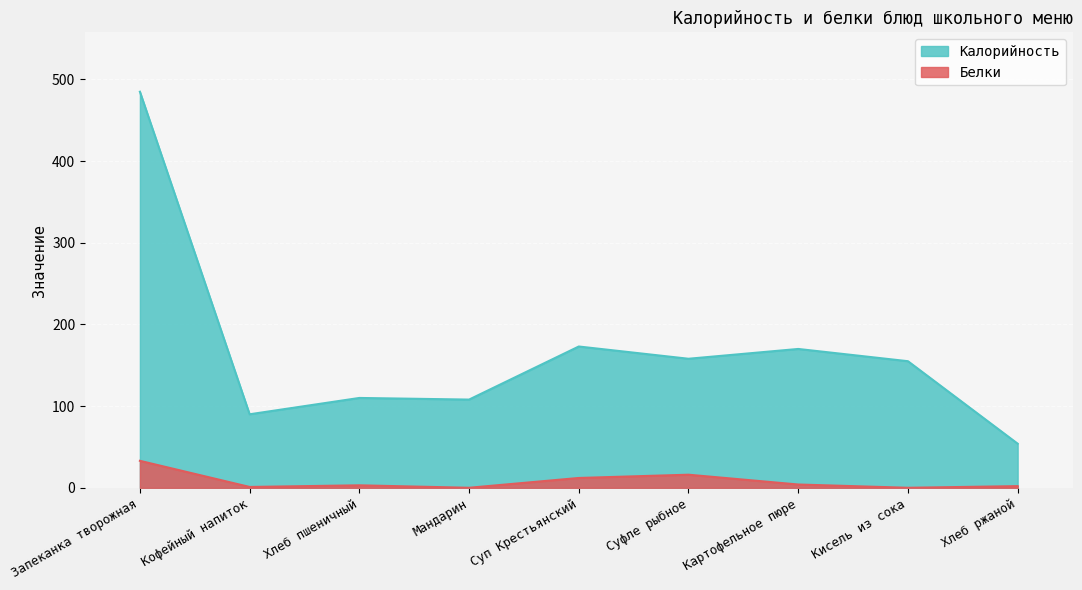

Where does the Калорийность series first go above 155?

Запеканка творожная